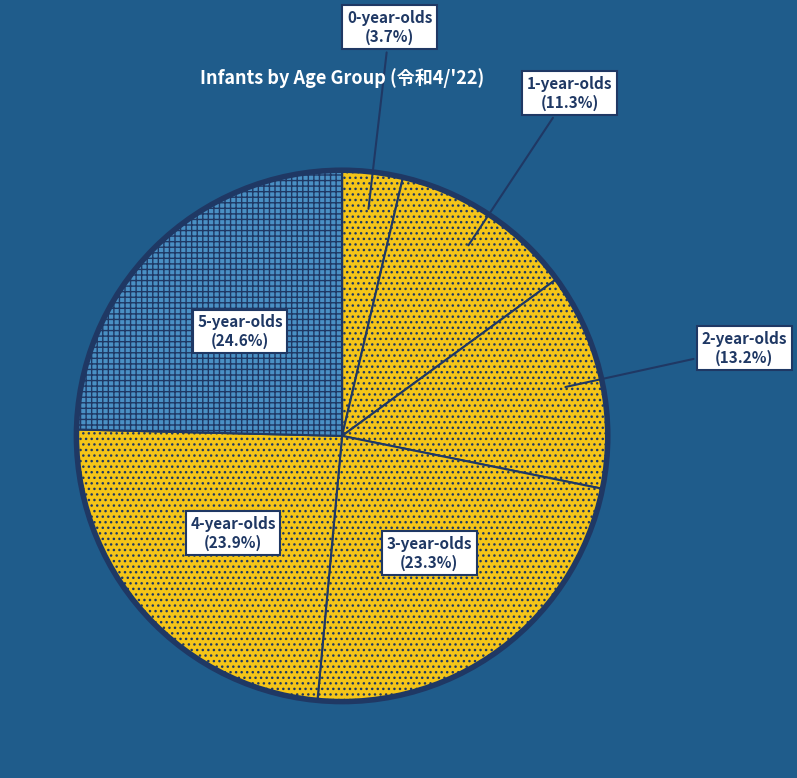

What is the ratio of the value at 2-year-olds to the value at 3-year-olds?

0.6